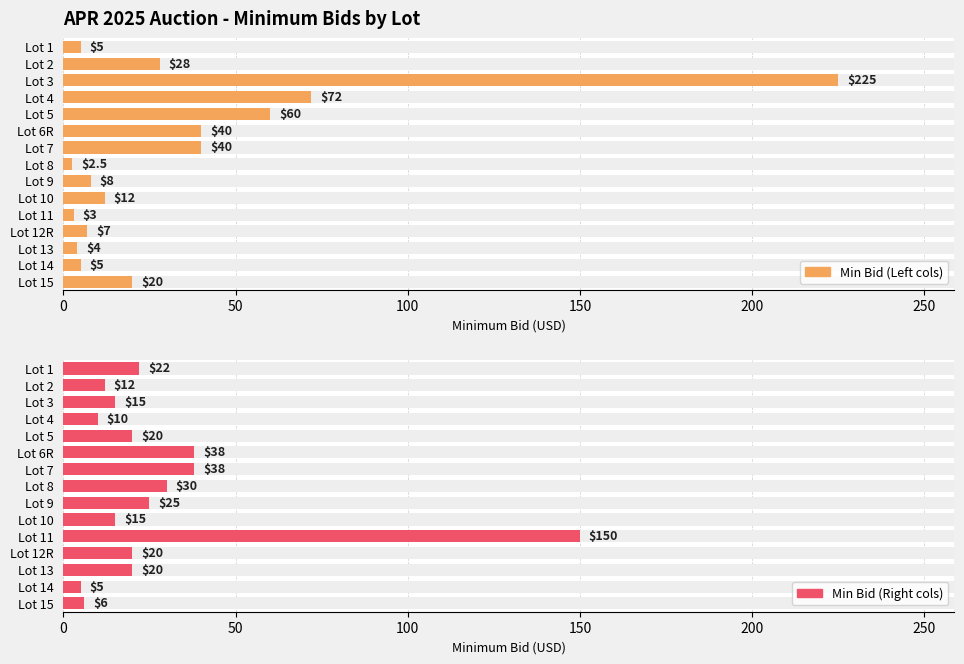

Which series has the widest spread of values?

Min Bid (Left cols)